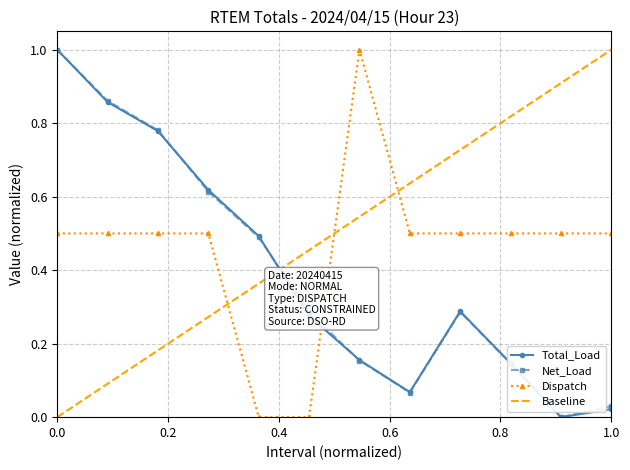

True or false: Total_Load has more than 1 points higher than both neighbors.

False